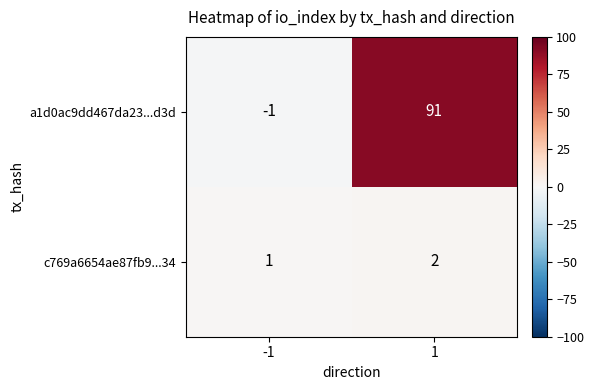

At -1, list the series in order from smallest to largest.

a1d0ac9dd467da23...d3d, c769a6654ae87fb9...34